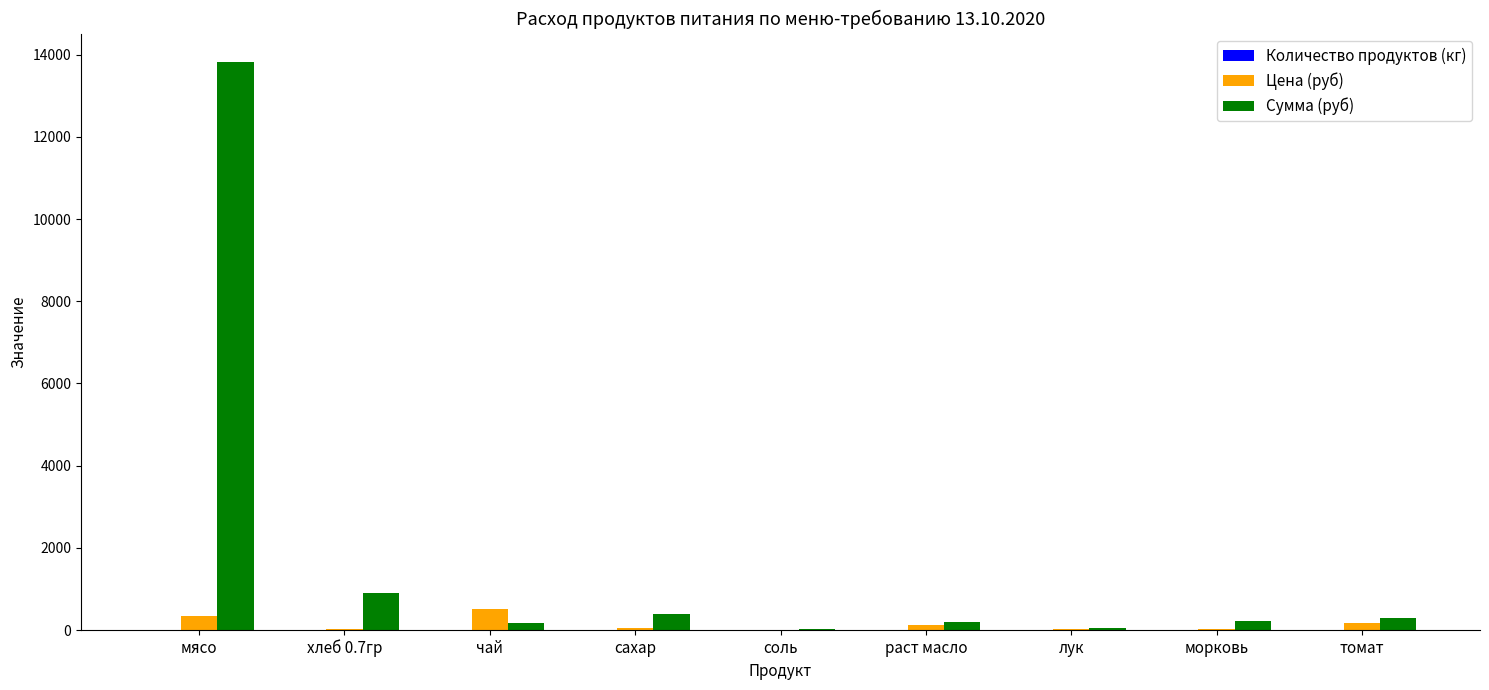

How many categories are shown in the chart?

9